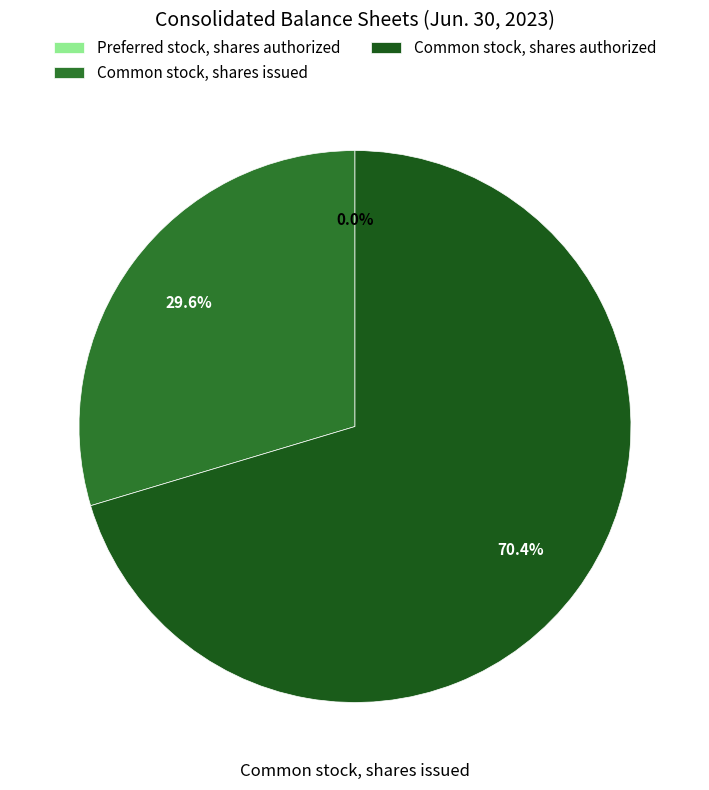

What is the total percentage of Common stock, shares authorized and Common stock, shares issued?

100.0%